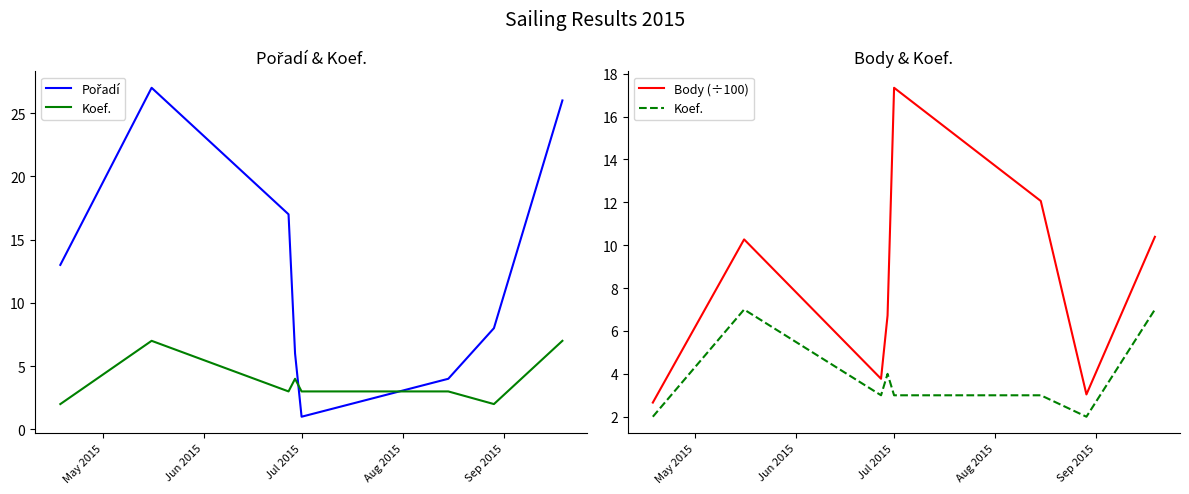

True or false: Body (÷100) has more than 2 points higher than both neighbors.

False